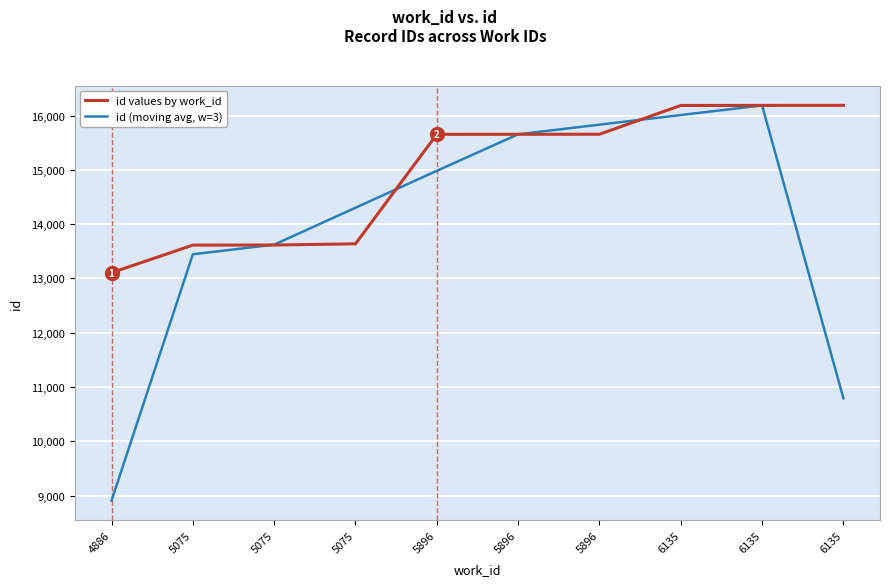

The id values by work_id series shows 13613.0 at 5075. True or false?

True